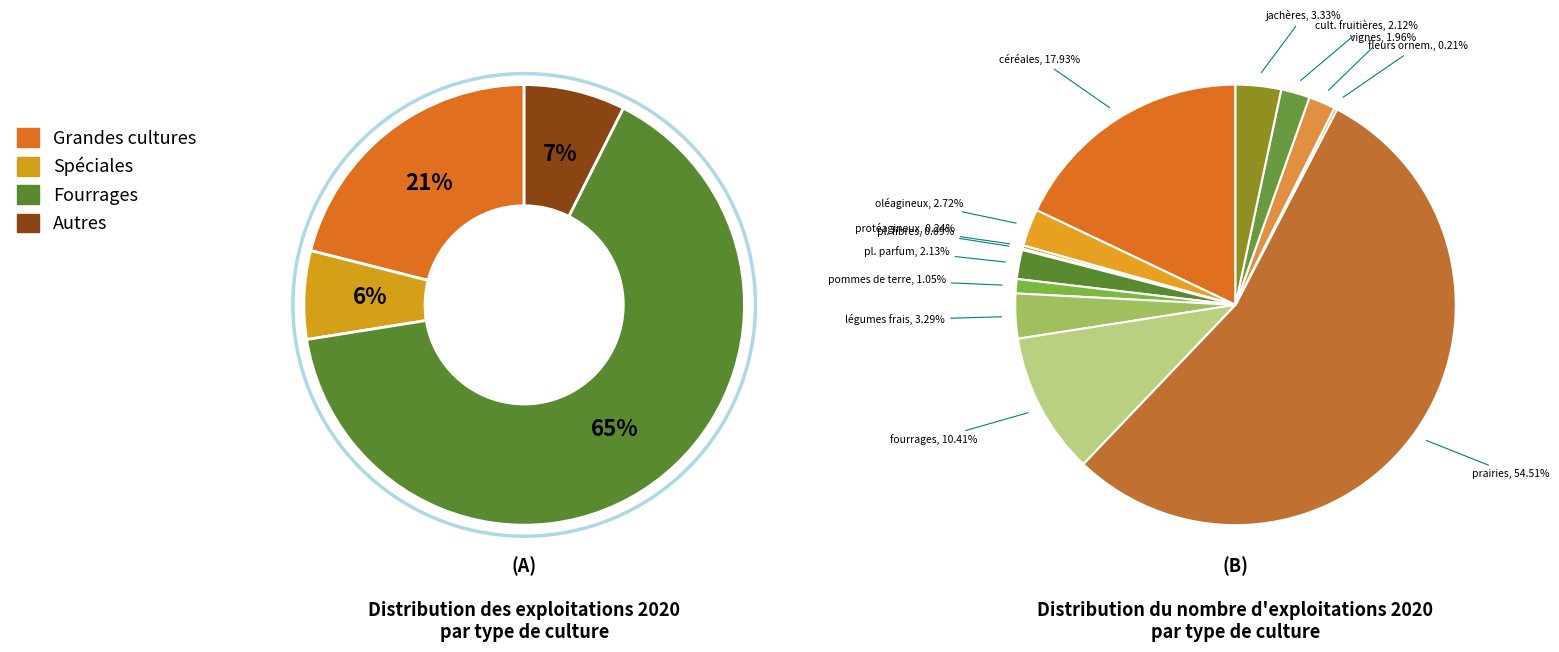

What is the ratio of the value at protéagineux et légumes secs to the value at jachères?

0.1